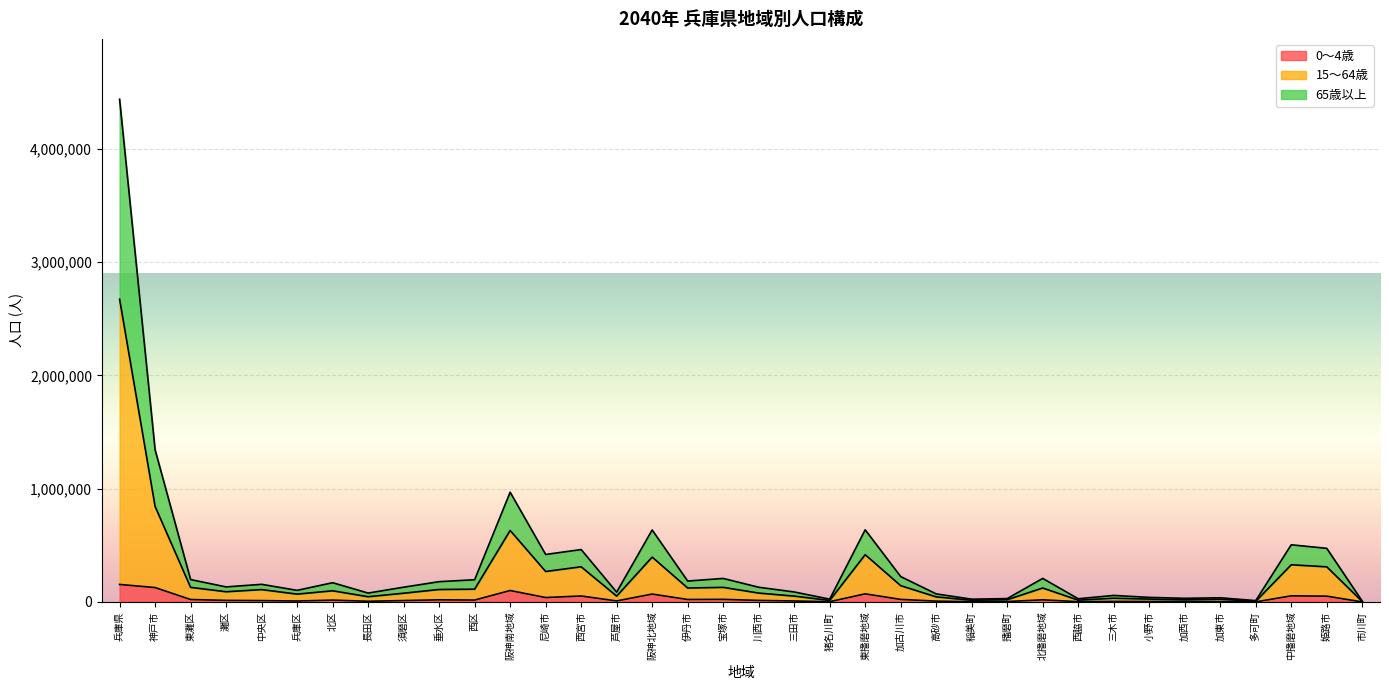

List the labels in order of 15～64歳 value, largest first.

兵庫県, 神戸市, 阪神南地域, 東播磨地域, 阪神北地域, 中播磨地域, 姫路市, 西宮市, 尼崎市, 加古川市, 北播磨地域, 宝塚市, 東灘区, 西区, 伊丹市, 垂水区, 北区, 中央区, 灘区, 須磨区, 川西市, 兵庫区, 三田市, 芦屋市, 長田区, 高砂市, 三木市, 小野市, 加東市, 加西市, 播磨町, 西脇市, 猪名川町, 稲美町, 多可町, 市川町